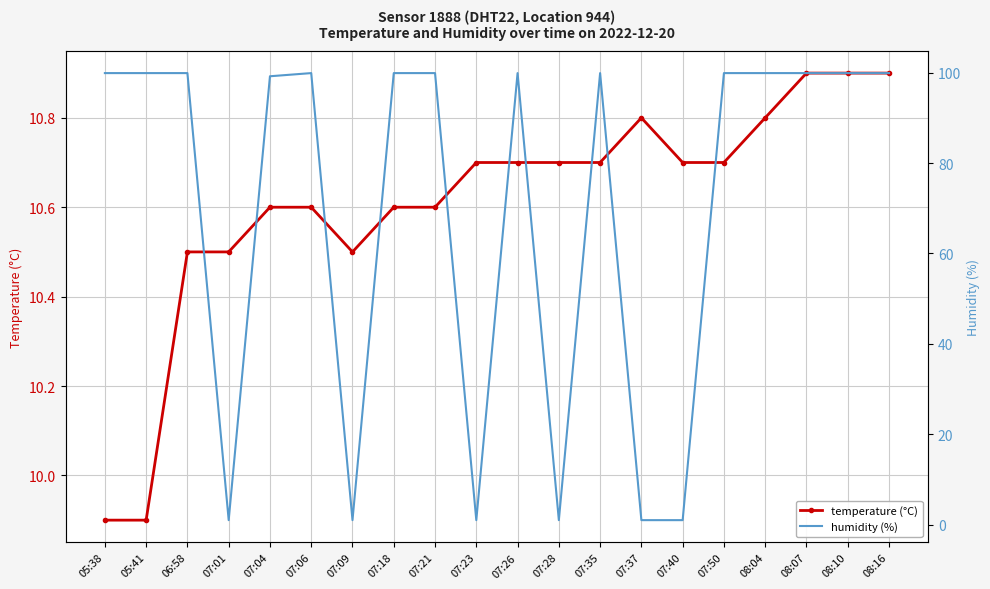

Is it true that humidity (%) equals 1.0 at 07:01?

True